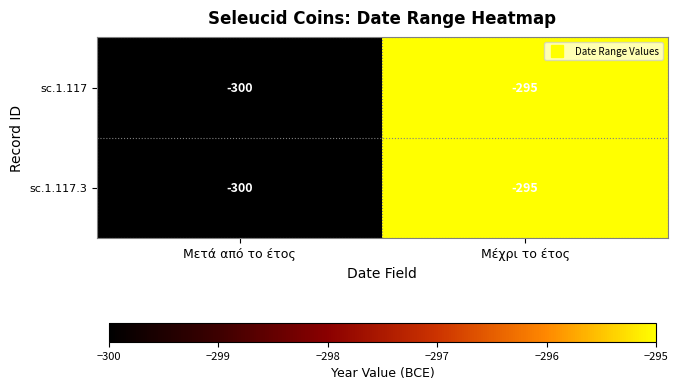

At which category is the sum across all series the highest?

Μέχρι το έτος